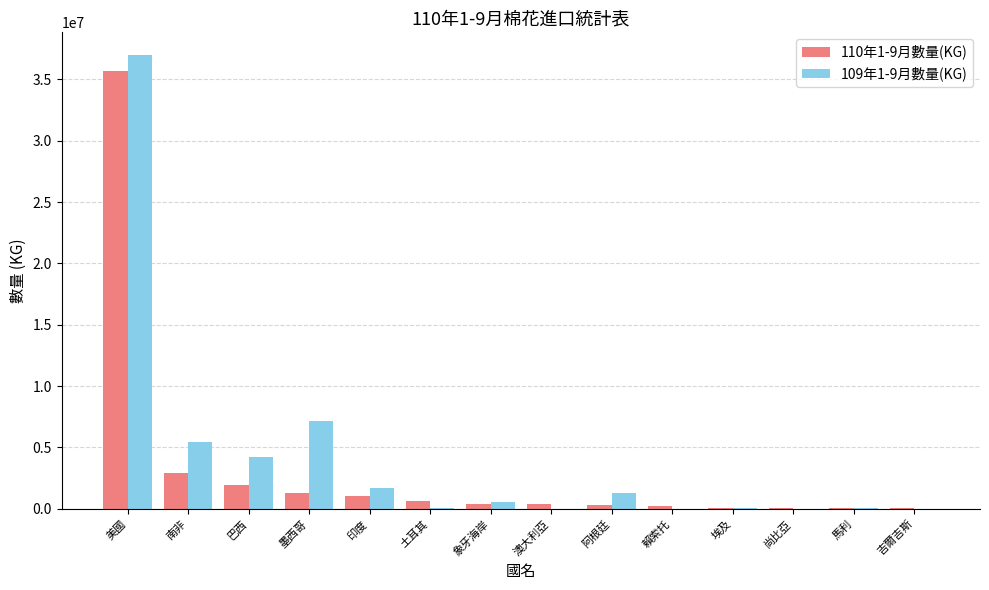

Is the value of 109年1-9月數量(KG) at 賴索托 greater than the value of 110年1-9月數量(KG) at 美國?

No